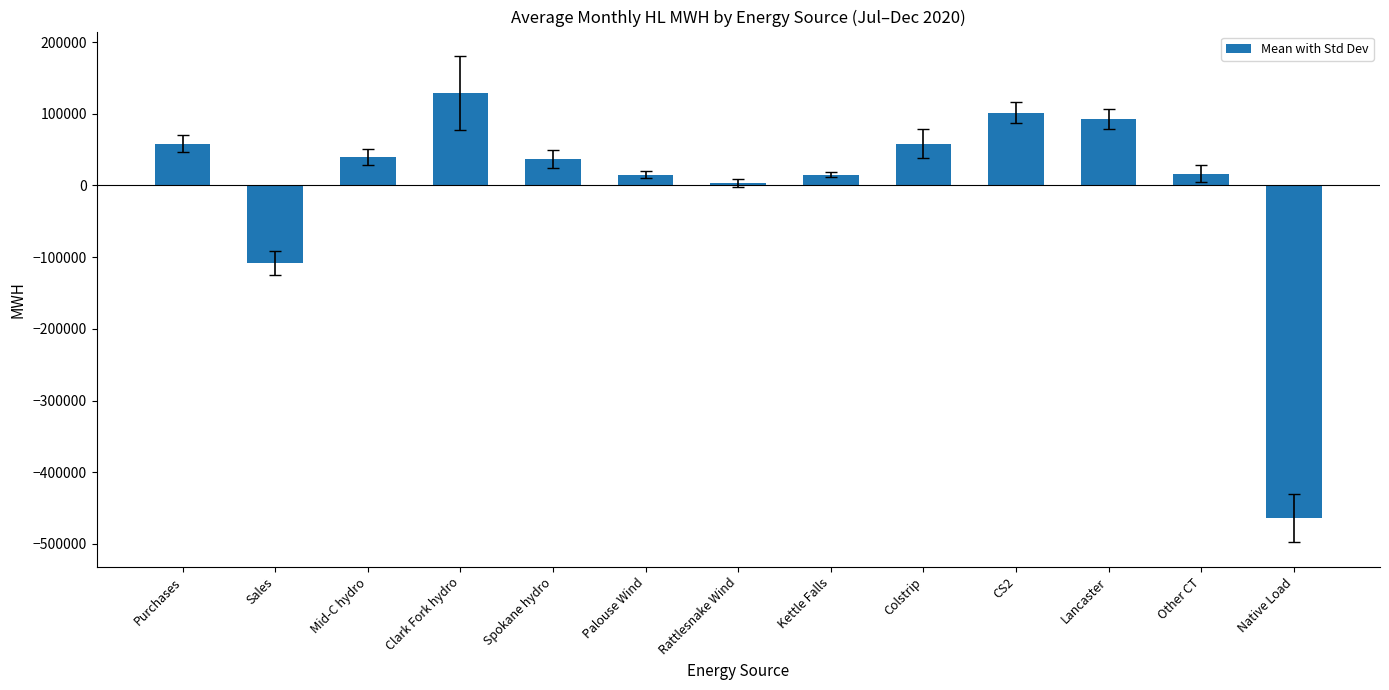

What is the label of the 7th bar from the right?

Rattlesnake Wind